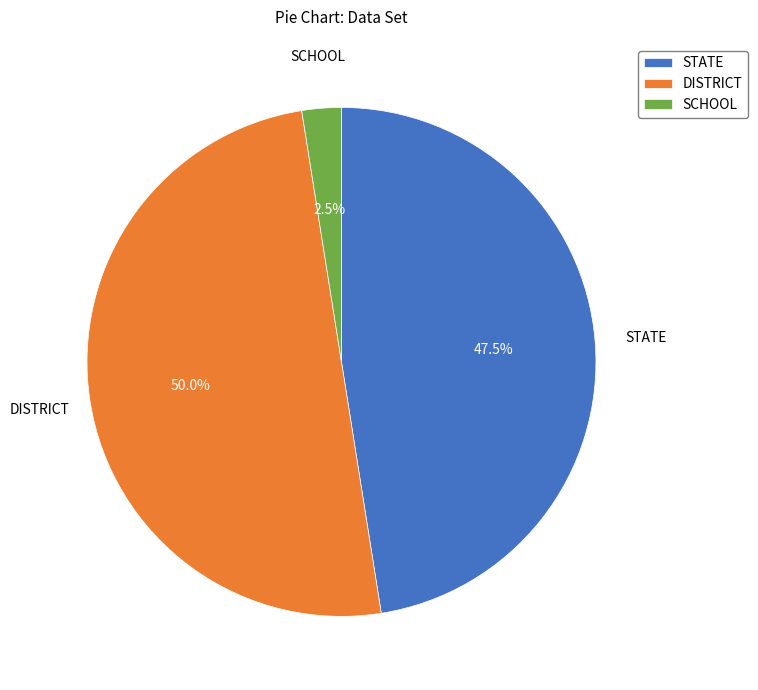

To the nearest percent, what is the difference between the STATE and SCHOOL slice percentages?

45%